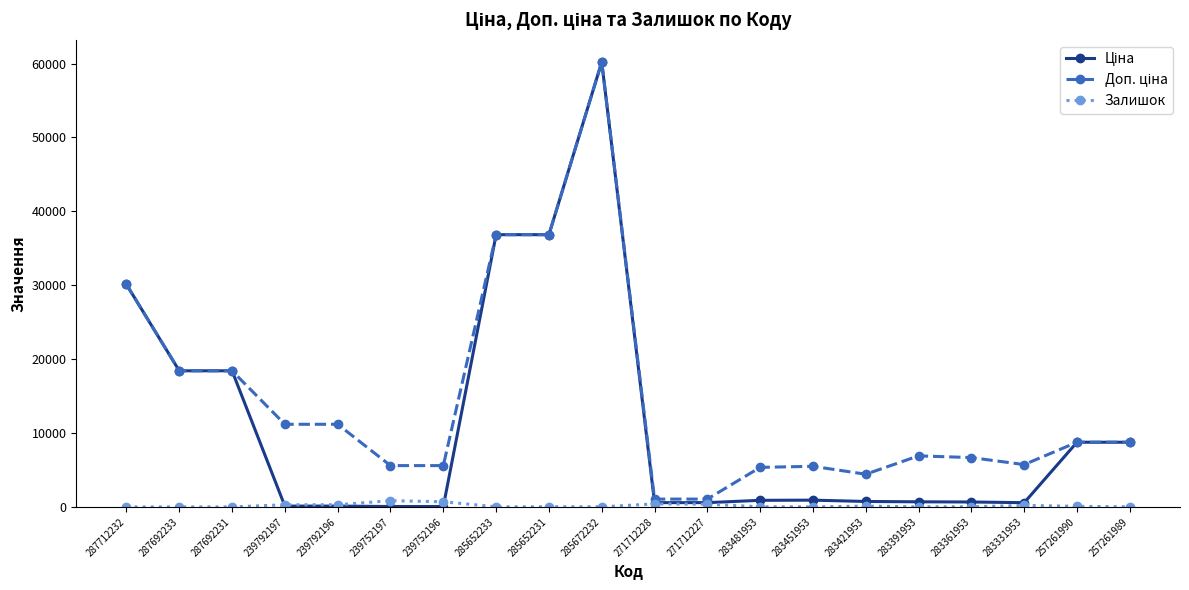

True or false: Залишок has more than 2 interior local peaks.

True